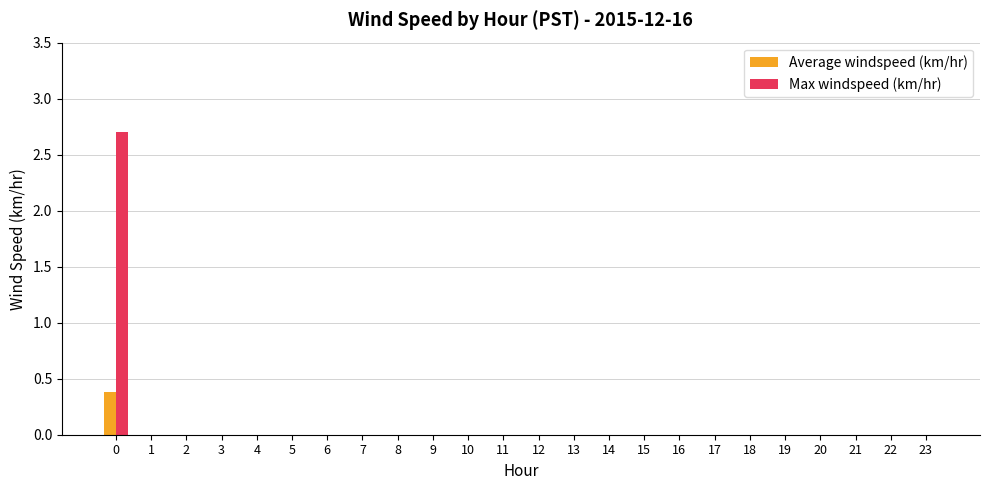

True or false: Max windspeed (km/hr) has a value of -1.1 at 11.

False